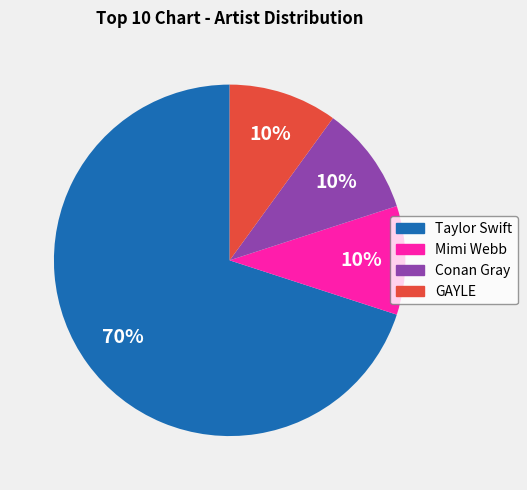

To the nearest percent, what is the combined percentage of Taylor Swift and GAYLE?

80%